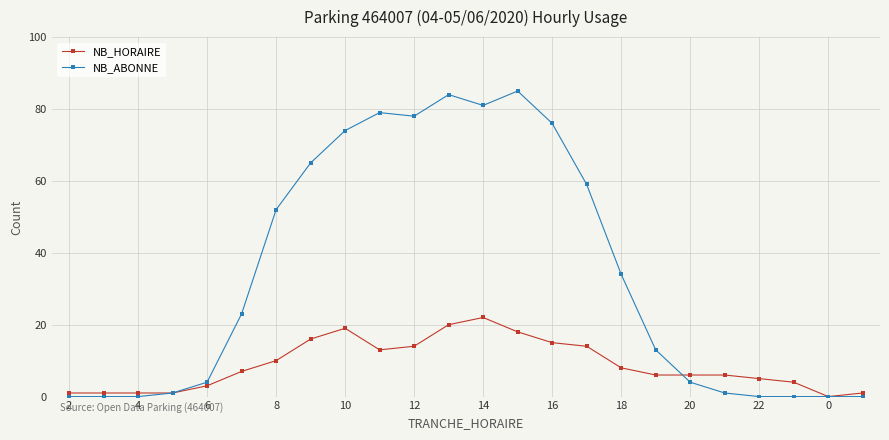

What is the greatest value displayed?

85